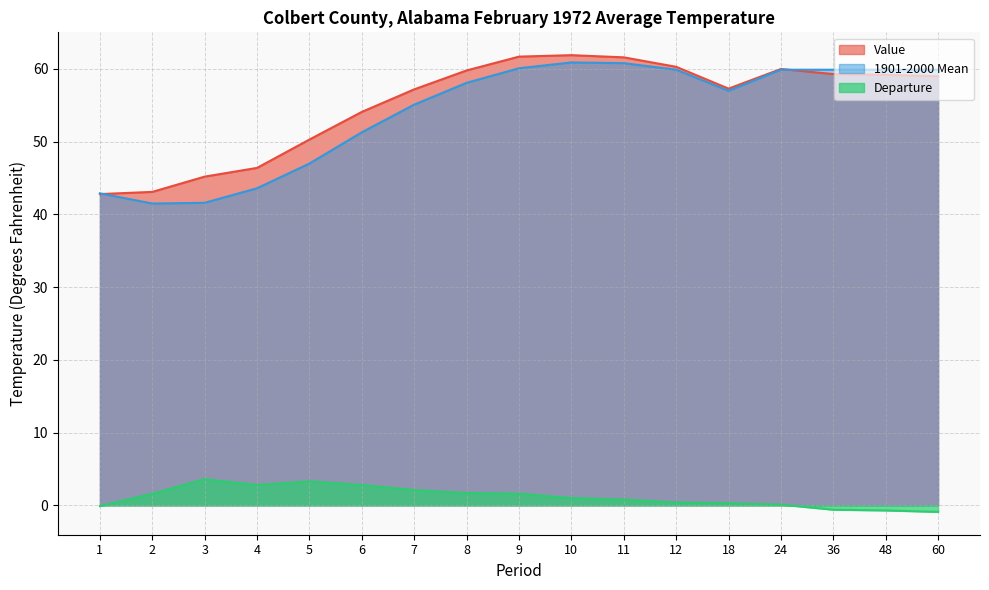

Which has a higher value, 4 or 6?

6